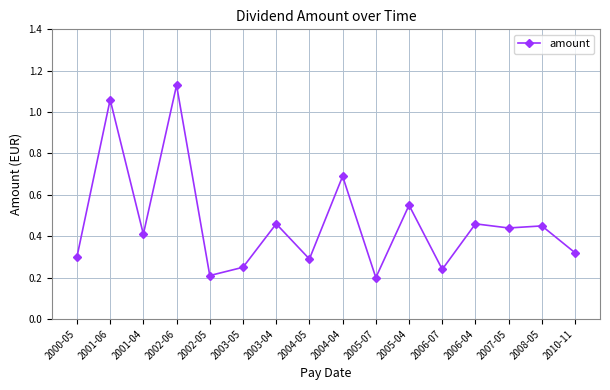

How many distinct data groups are displayed?

1